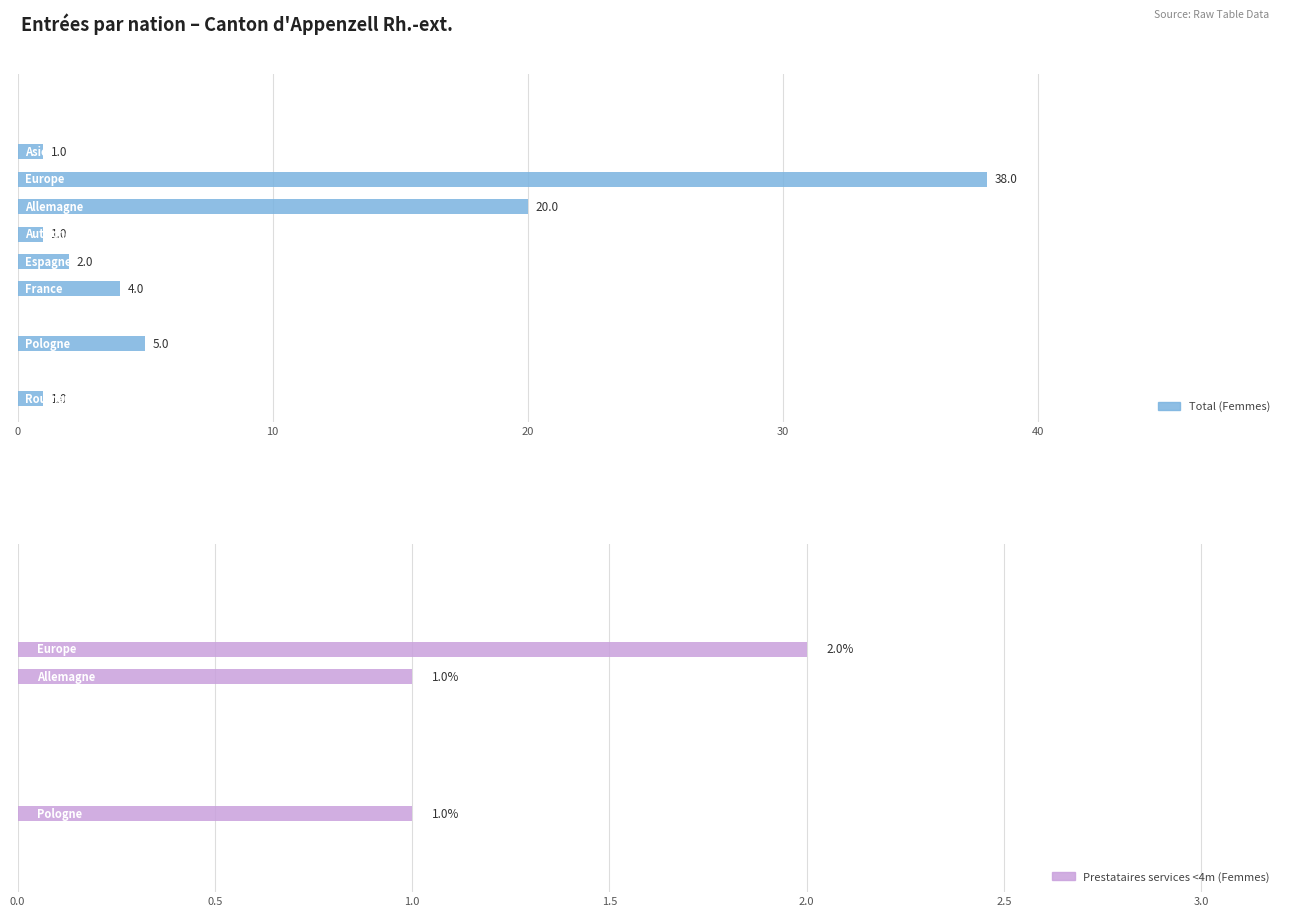

What are all the series names shown in the legend?

Total (Femmes), Prestataires services <4m (Femmes)